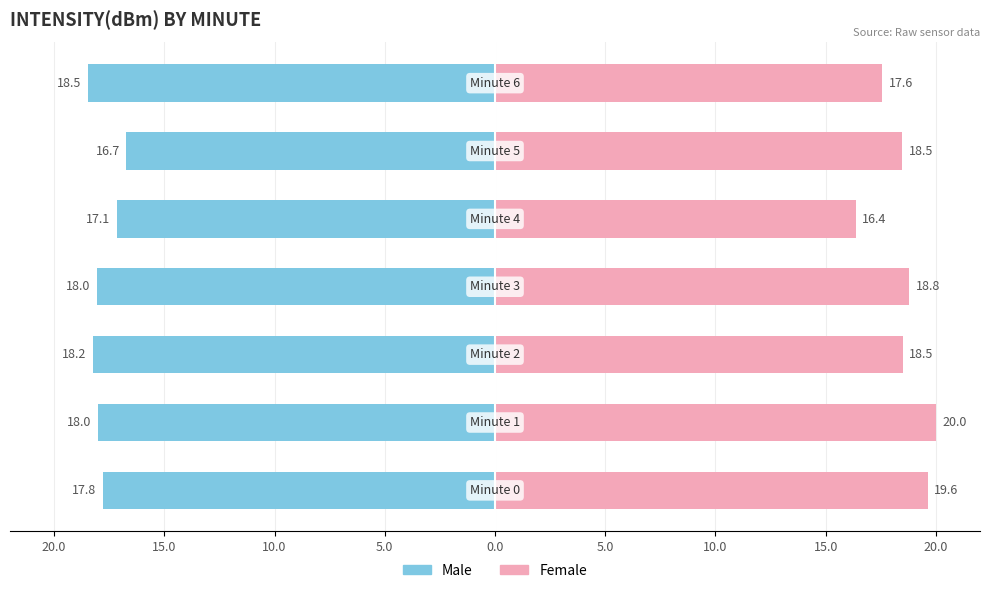

Rank the series at 5.0 from highest to lowest value.

Female, Male